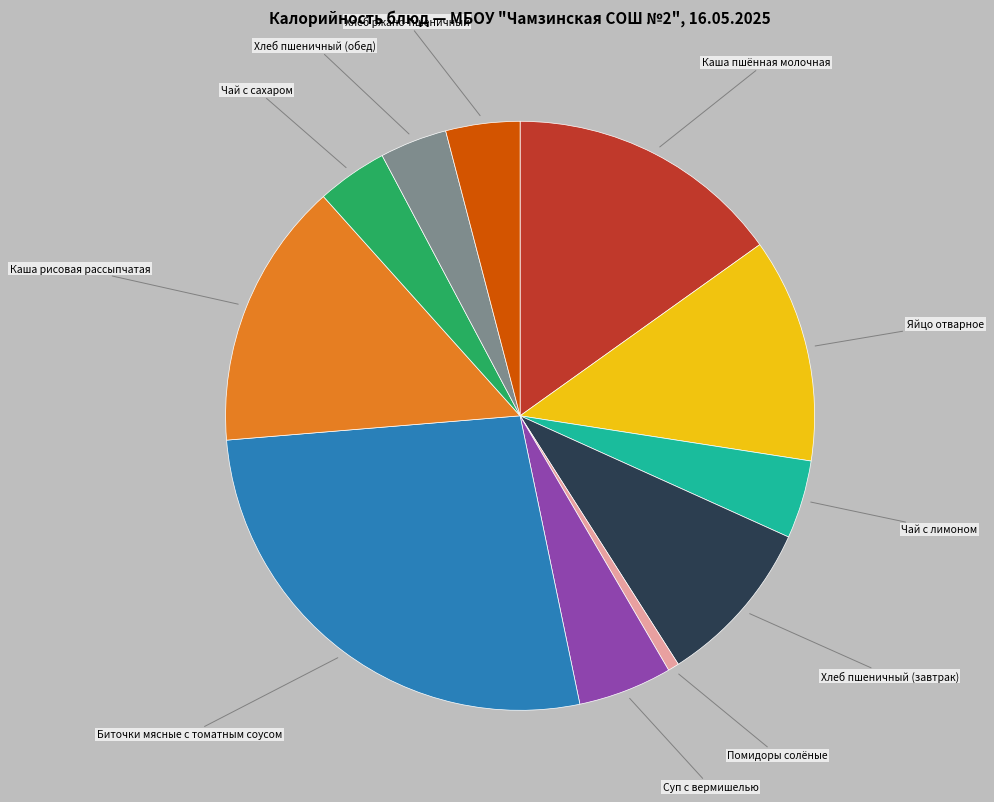

Does Каша рисовая рассыпчатая represent more than half of the total?

No